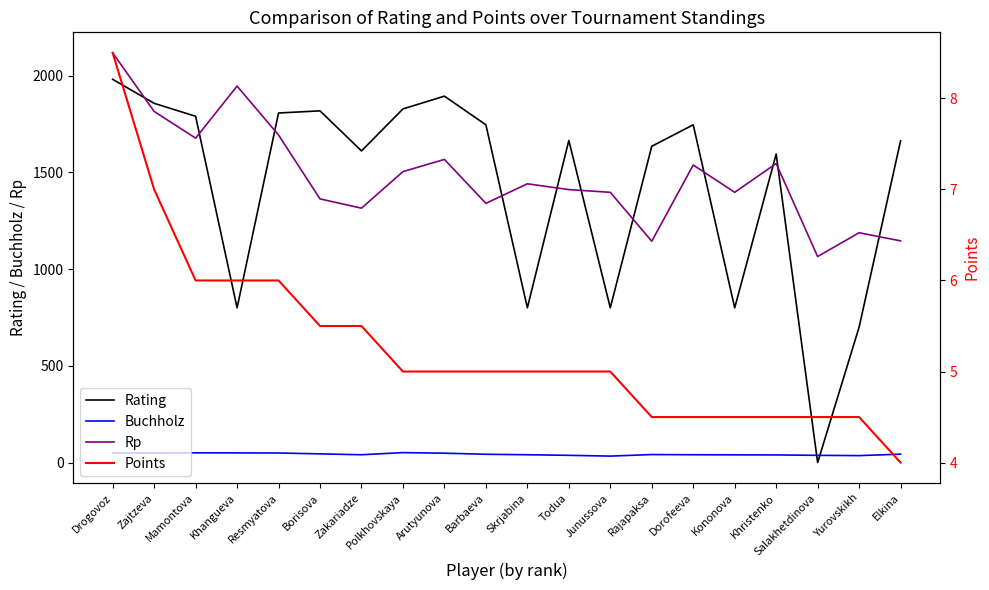

What are all the series names shown in the legend?

Rating, Buchholz, Rp, Points